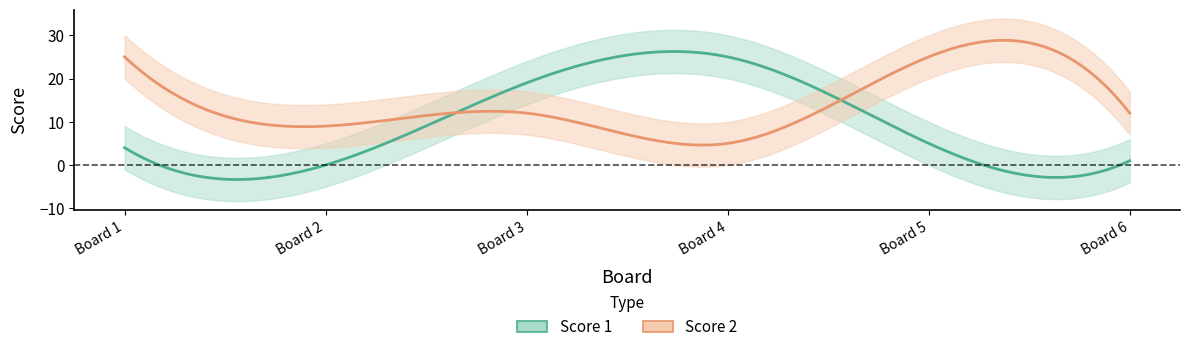

Reading left to right, transcribe all the data shown in this chart.

Score 1: 1=4	2=0	3=19	4=25	5=5	6=1
Score 2: 1=25	2=9	3=12	4=5	5=25	6=12